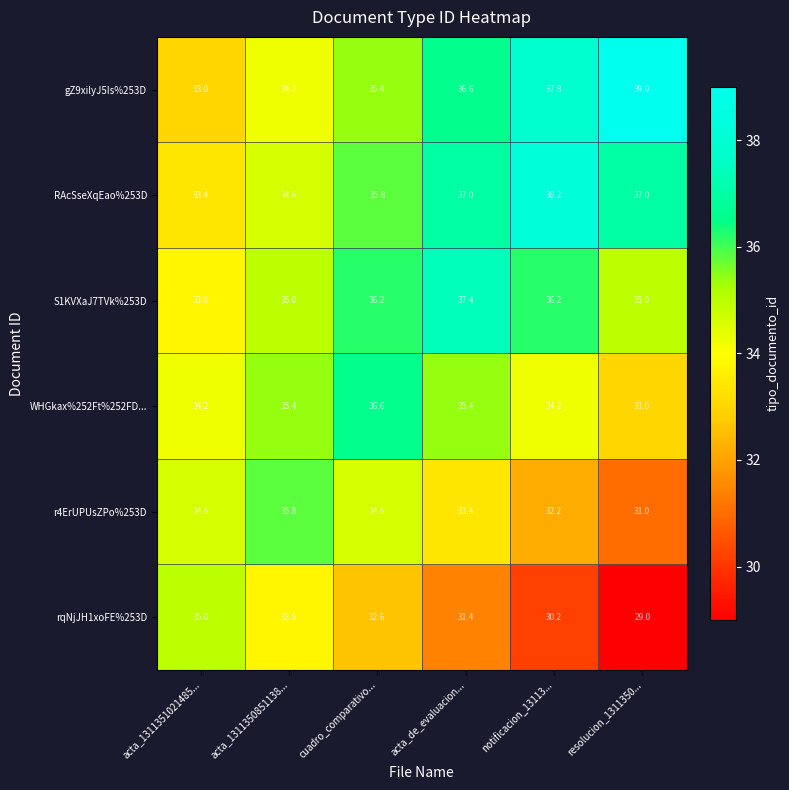

Count the number of categories in the chart.

6